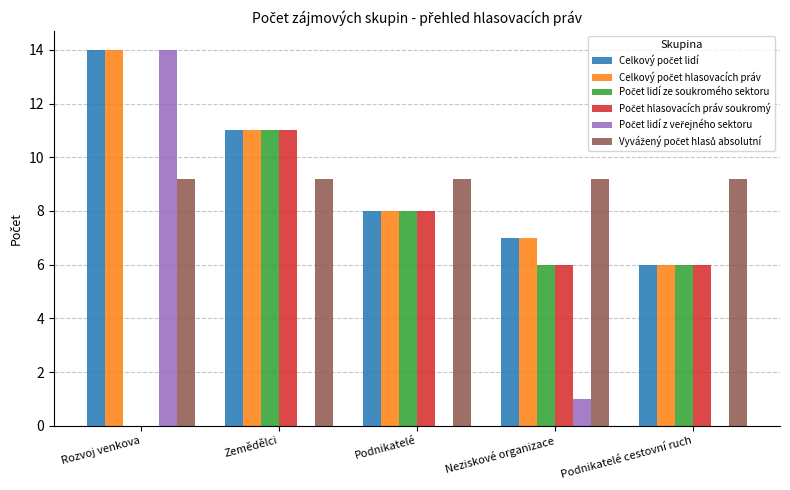

At which category is the sum across all series the highest?

Zemědělci